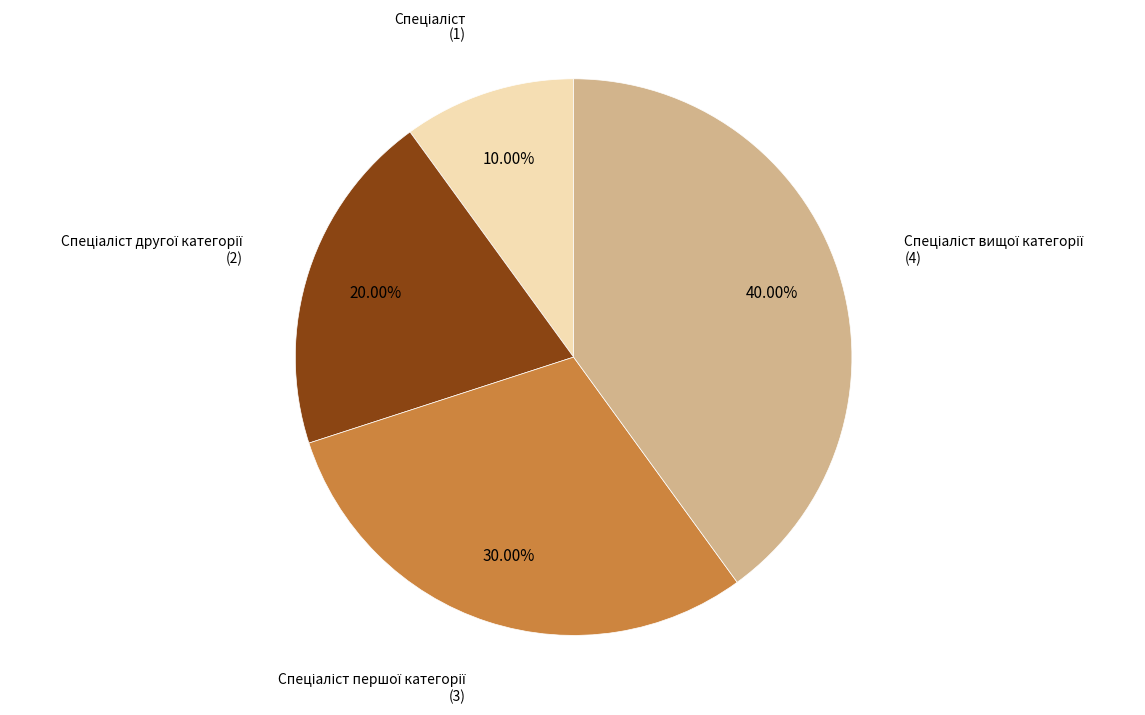

Does any single category account for the majority?

No